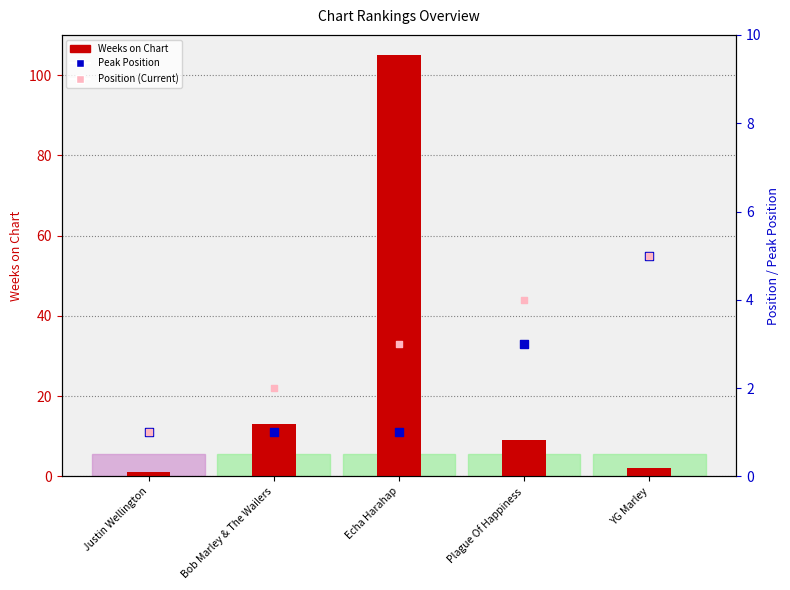

At which category is the sum across all series the highest?

Echa Harahap